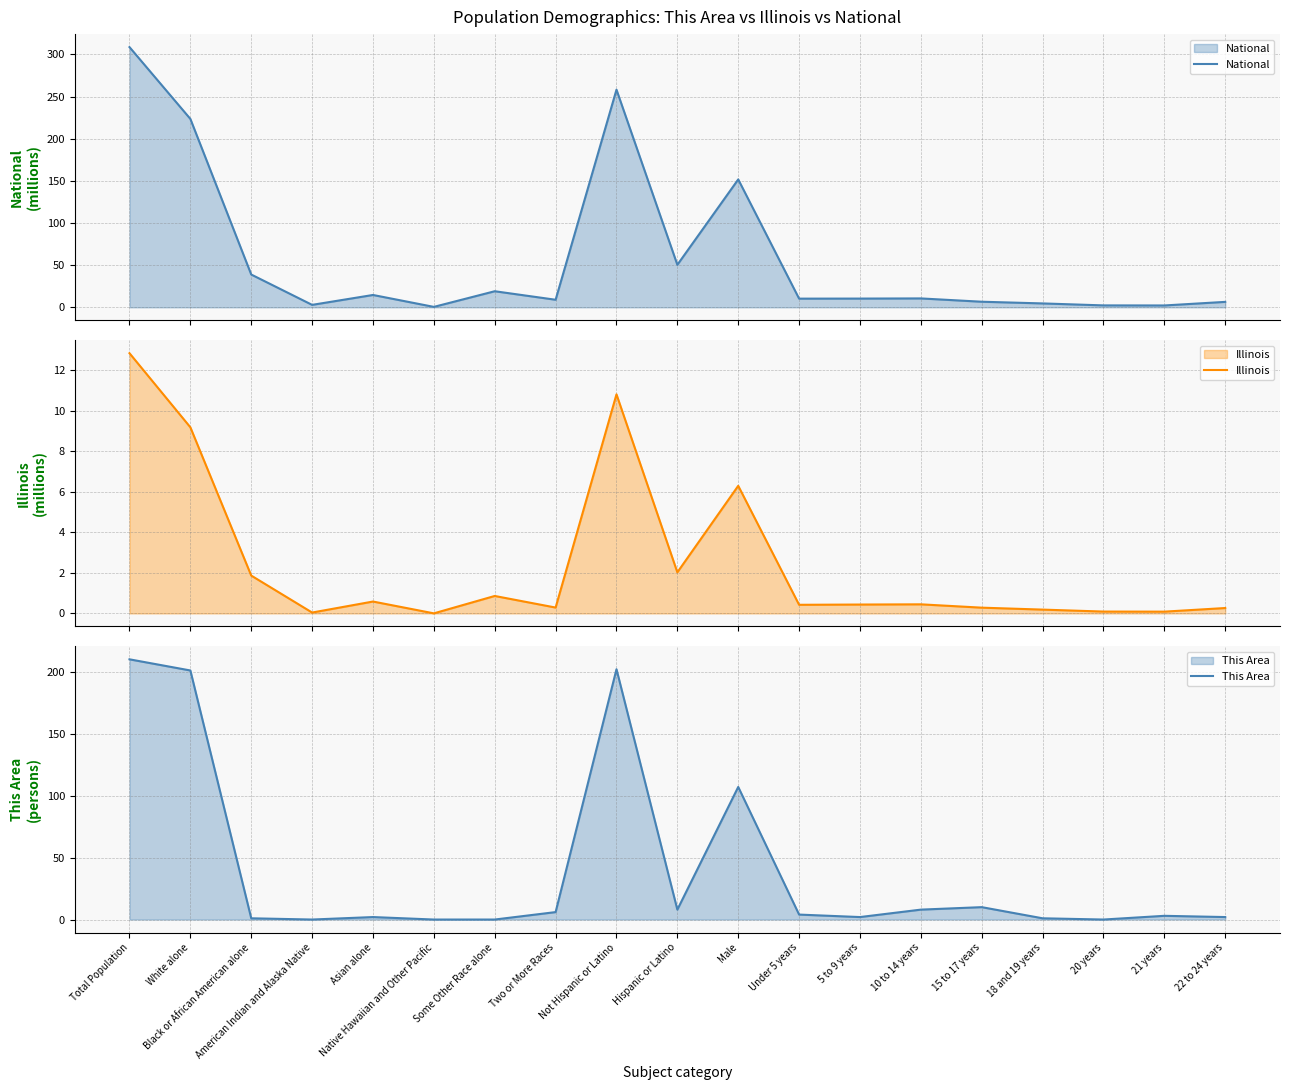

Reading left to right, list all the values displayed in this chart.

National: 308.7	223.6	38.9	2.9	14.7	0.5	19.1	9.0	258.3	50.5	151.8	10.3	10.4	10.6	6.7	4.6	2.3	2.2	6.5
Illinois: 12.8	9.2	1.9	0.0	0.6	0.0	0.9	0.3	10.8	2.0	6.3	0.4	0.4	0.4	0.3	0.2	0.1	0.1	0.3
This Area: 210.0	201.0	1.0	0.0	2.0	0.0	0.0	6.0	202.0	8.0	107.0	4.0	2.0	8.0	10.0	1.0	0.0	3.0	2.0